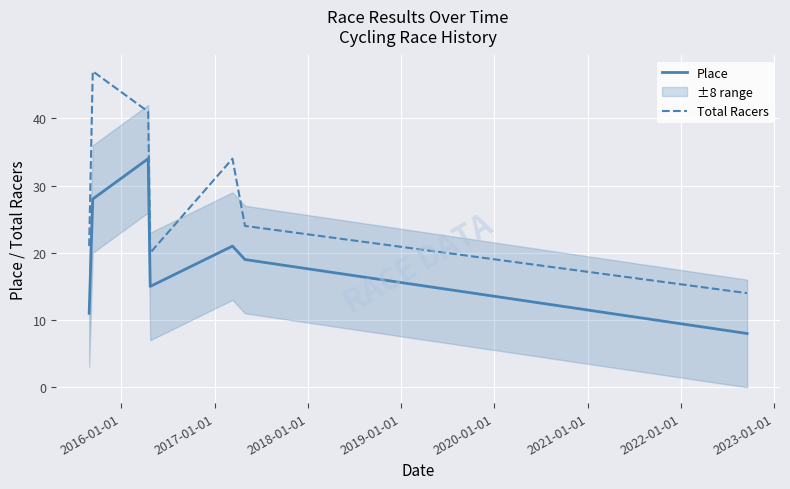

How many series are shown in this chart?

2